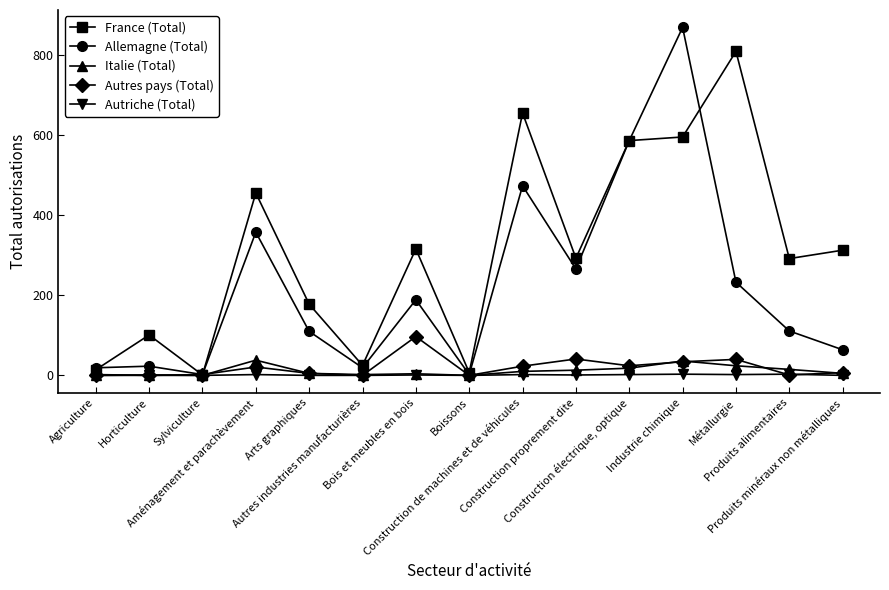

What is the total value across all series at Boissons?

9